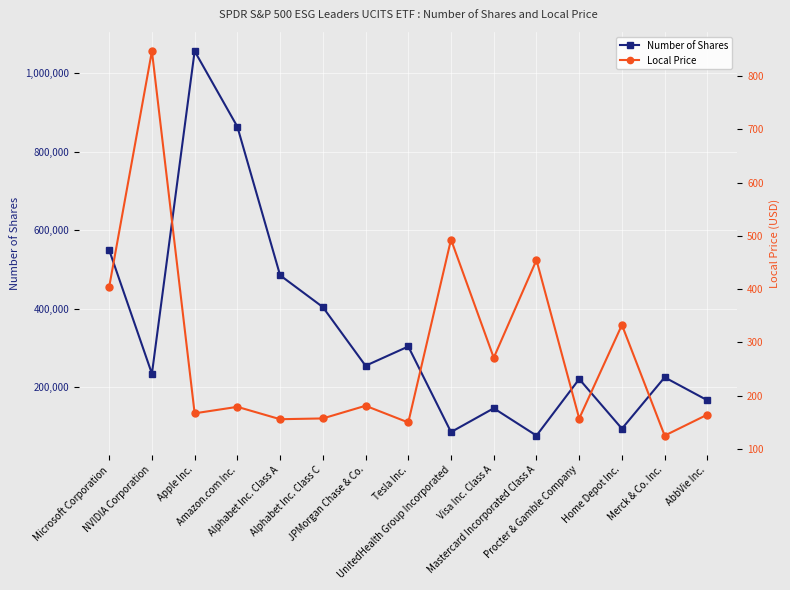

In Local Price, how many points are lower than both neighbors (excluding endpoints)?

6